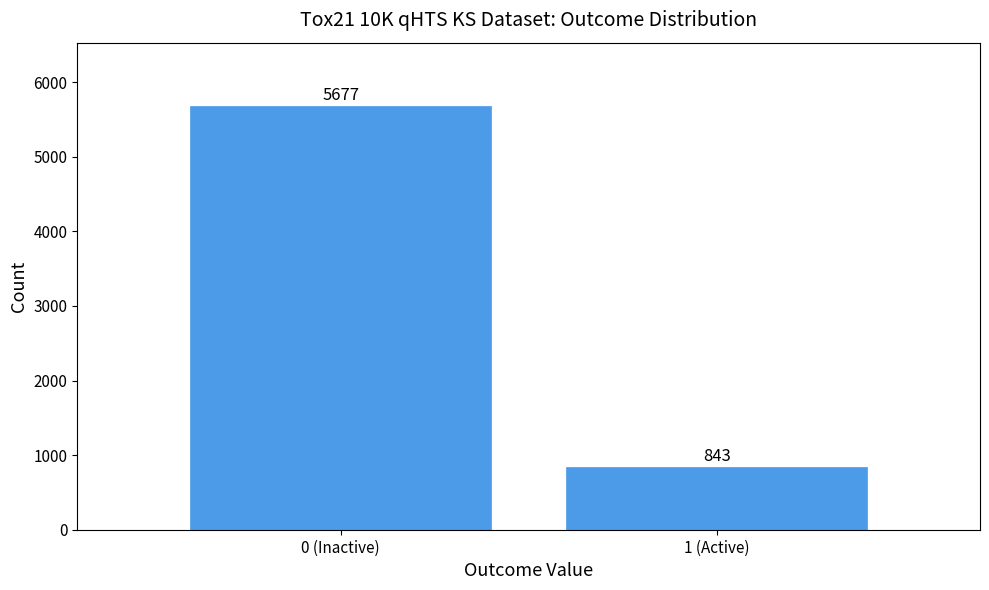

Reading right to left, list all the values displayed in this chart.

843	5677